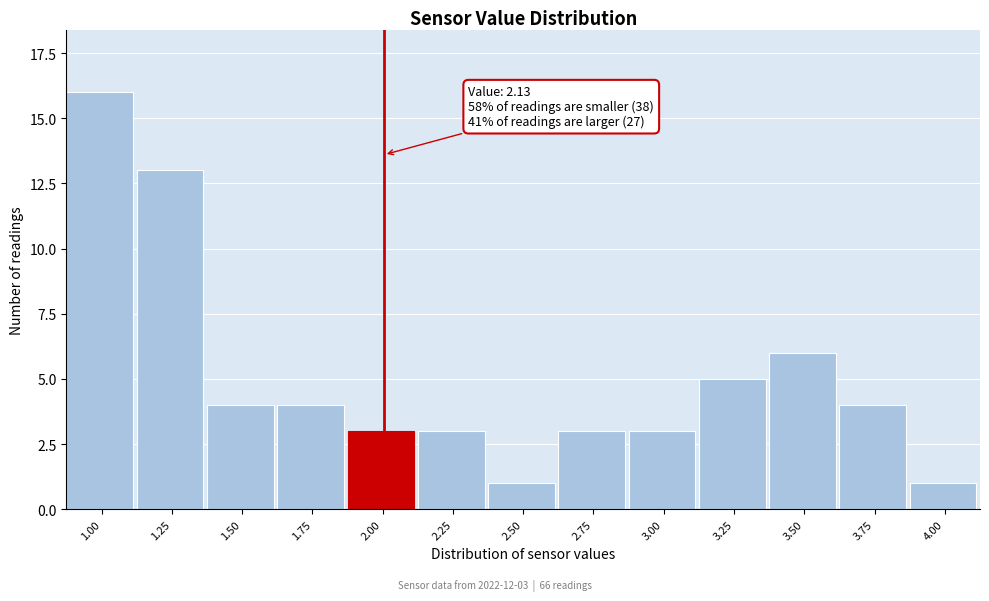

Reading right to left, transcribe all the data shown in this chart.

4.00=1	3.75=4	3.50=6	3.25=5	3.00=3	2.75=3	2.50=1	2.25=3	2.00=3	1.75=4	1.50=4	1.25=13	1.00=16